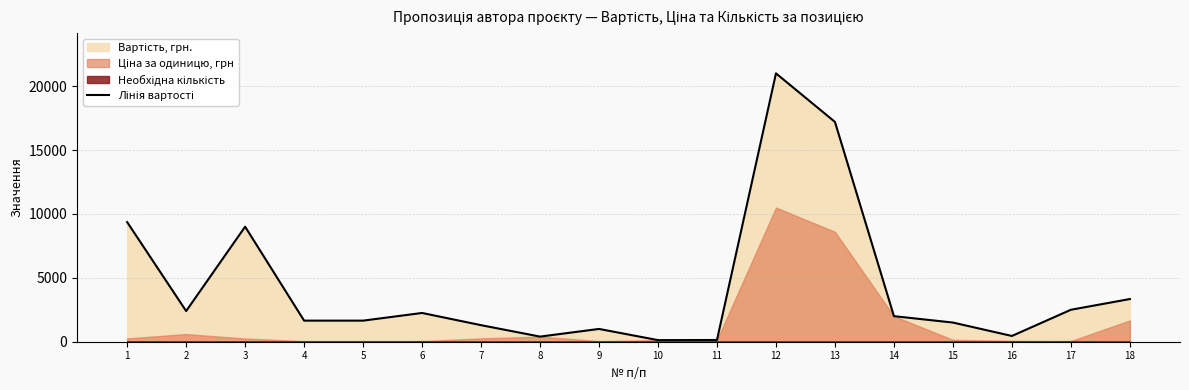

Between 6 and 5, which is larger?

6